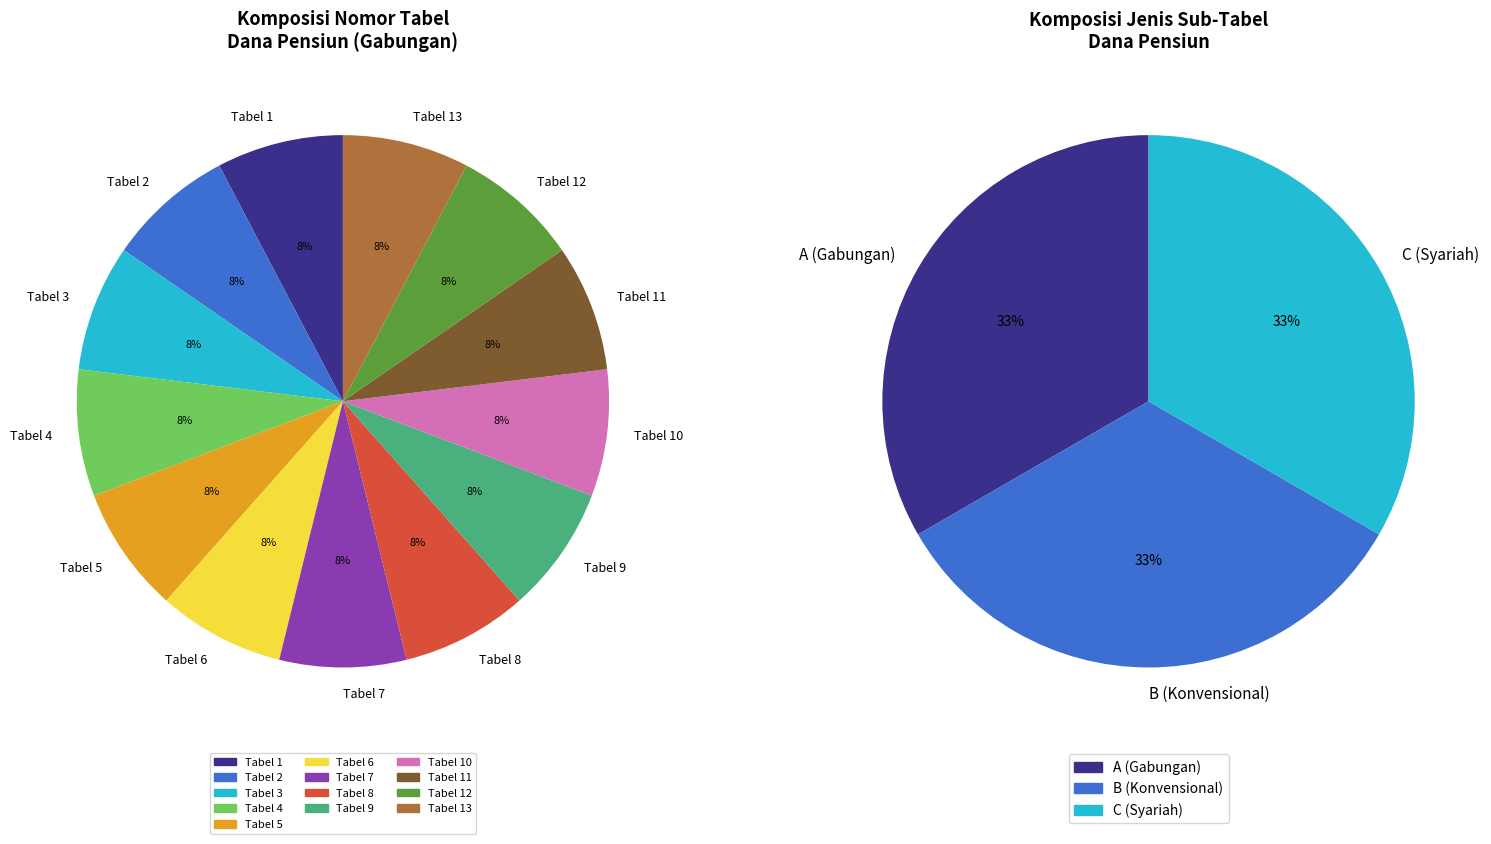

Is the sum of 0 and 10 greater than half?

No